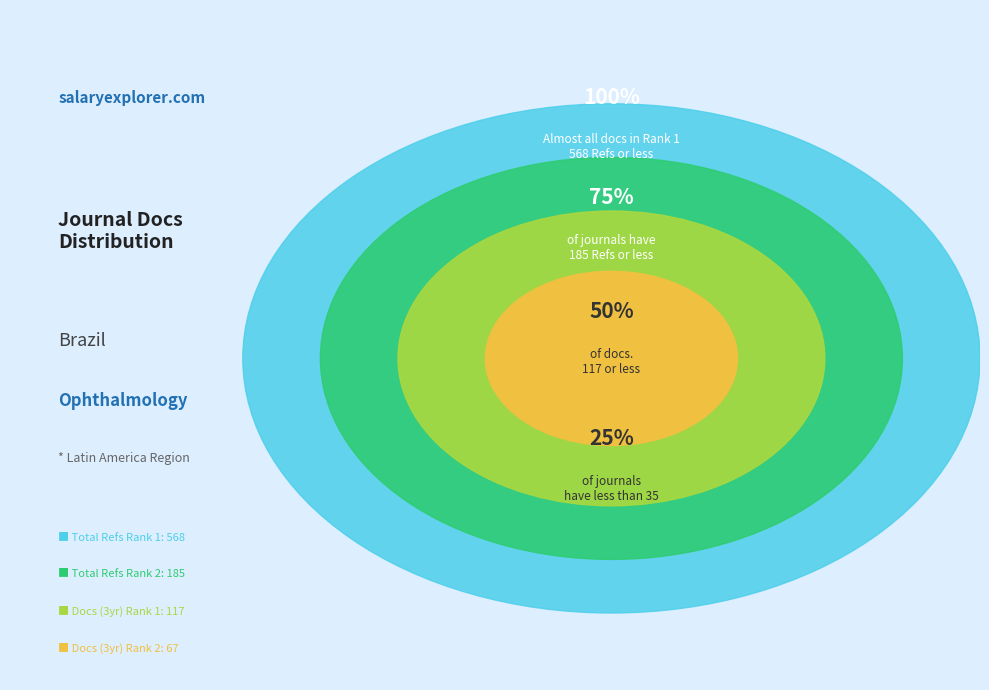

What portion of the pie excludes Total Docs. (3years)
Rank 2?

93.2%